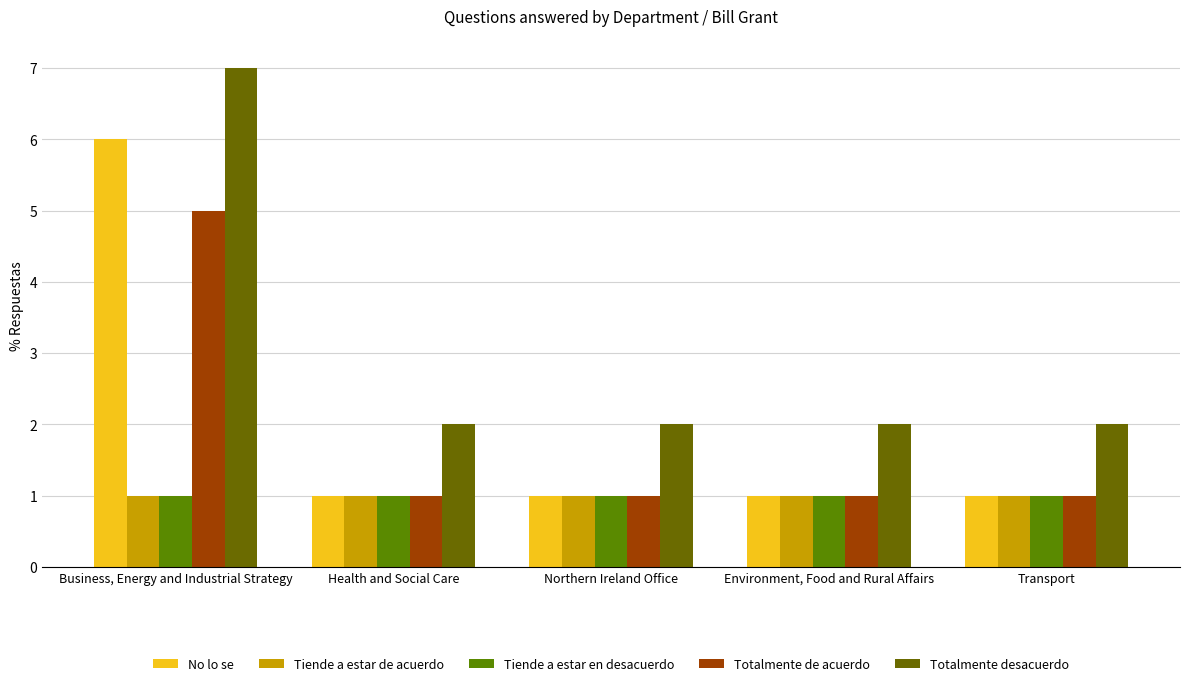

What value does the No lo se series have at Environment, Food and Rural Affairs?

1